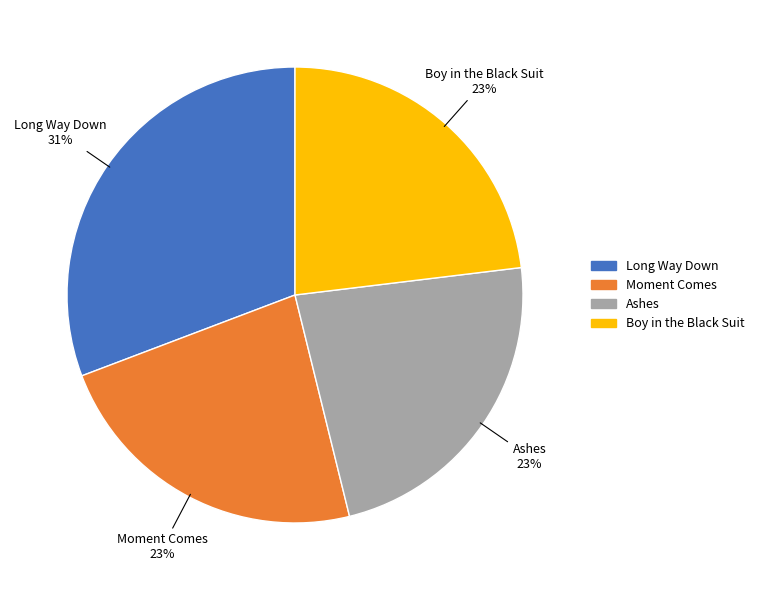

Which slice is the largest?

Long Way Down